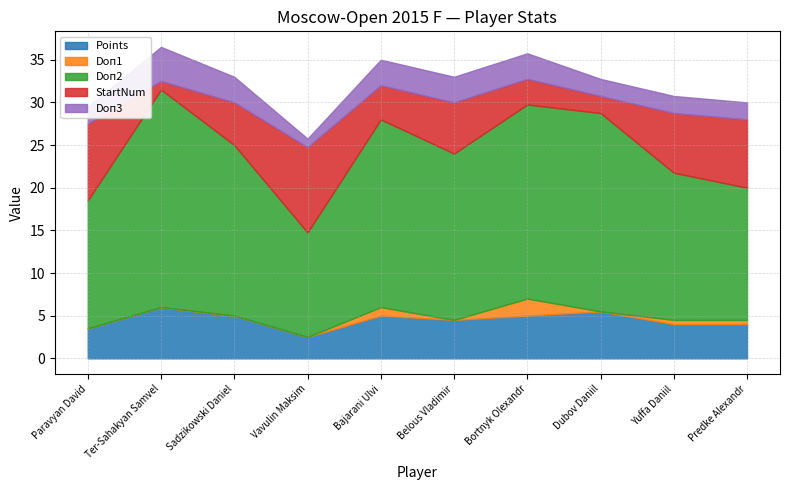

Is it true that Points equals 1.2 at Belous Vladimir?

False